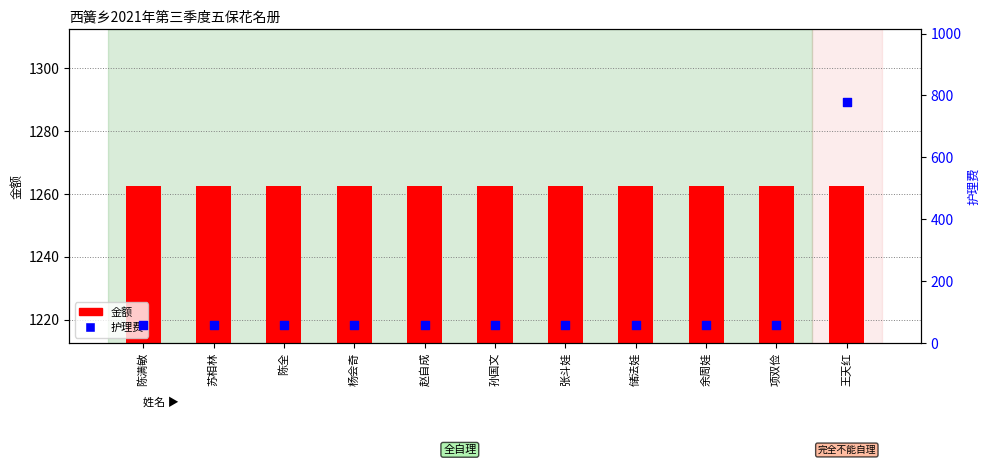

Which series has the largest total across all categories?

金额